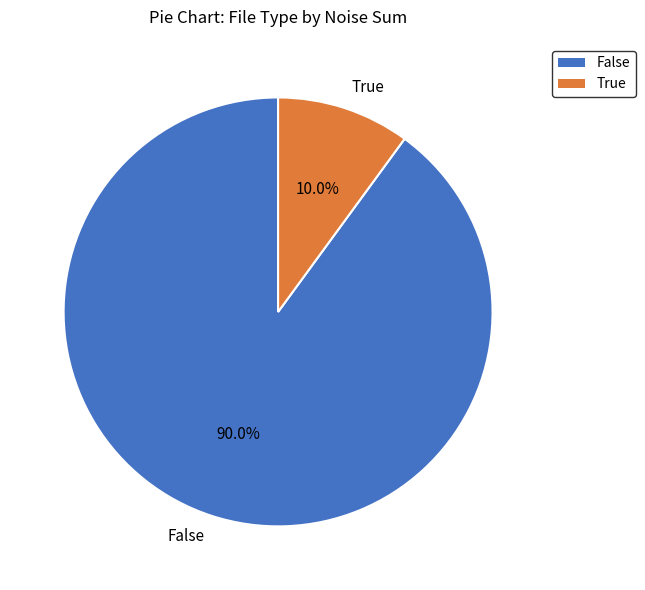

Which has a higher value, True or False?

False